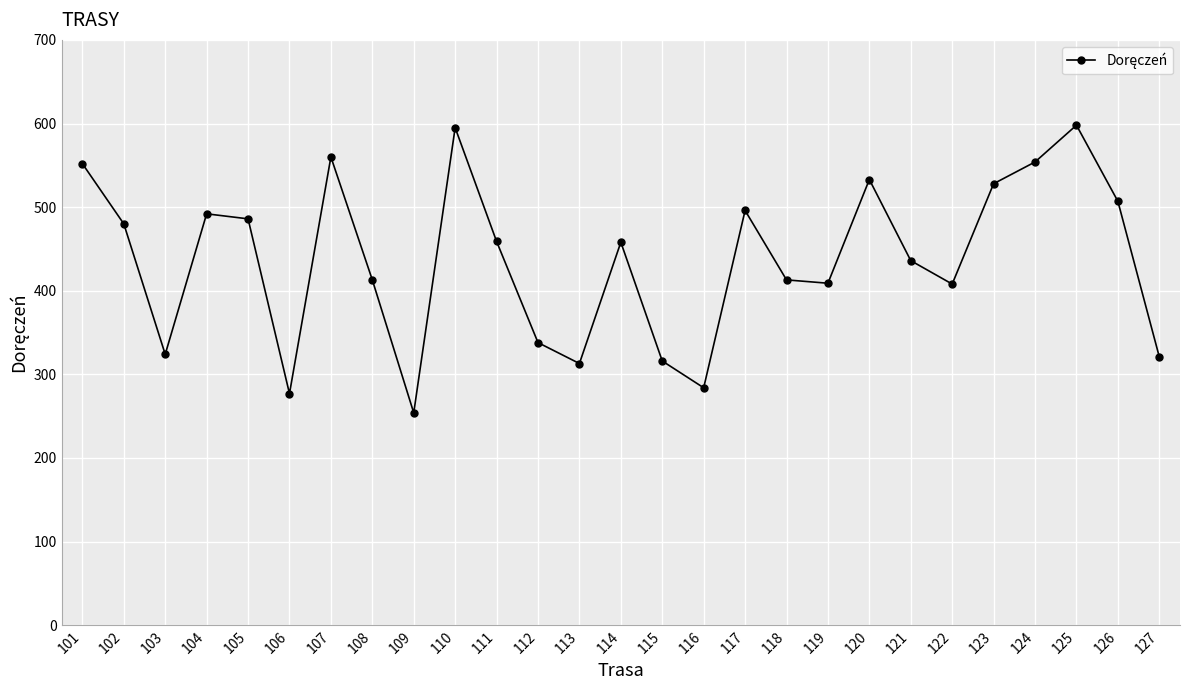

What is the value of the 16th point from the left?

284